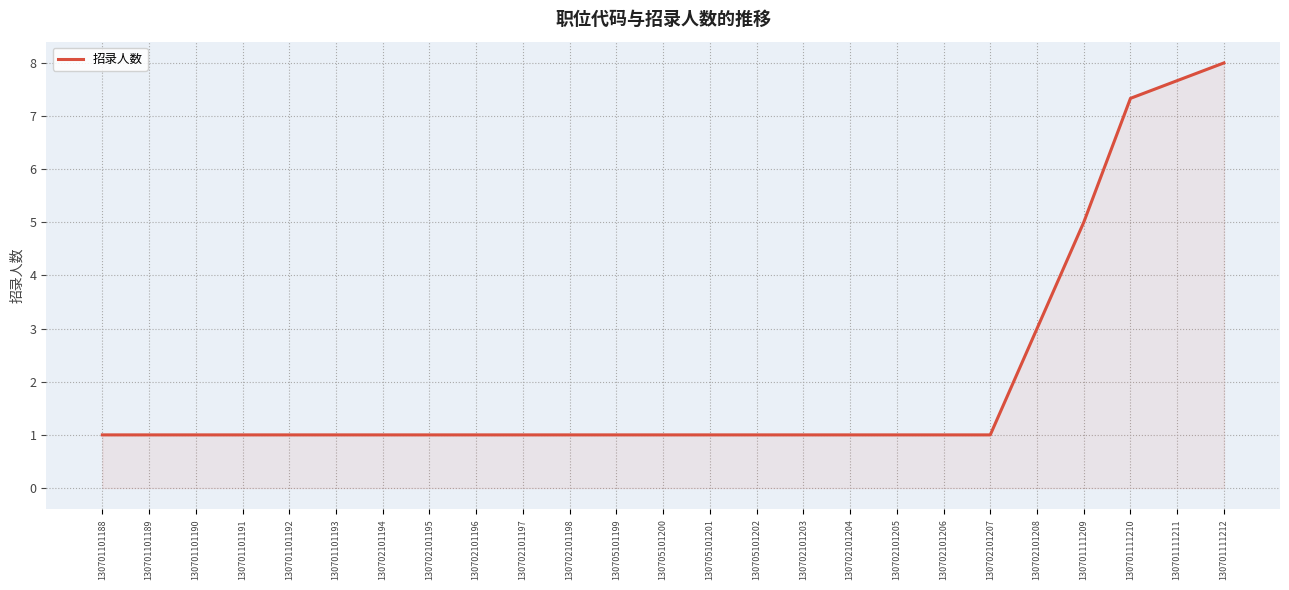

How many lines are shown in the chart?

1